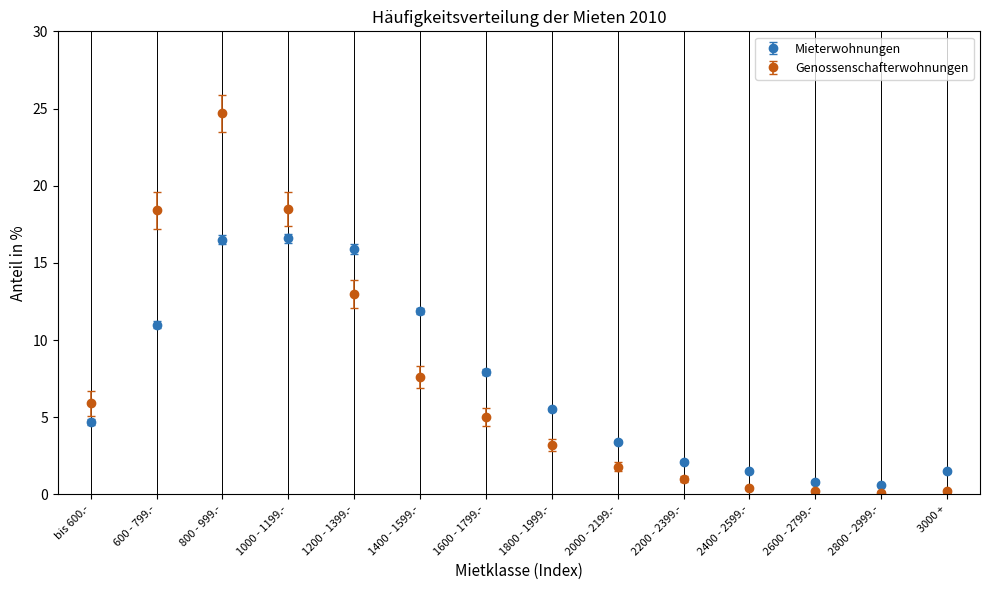

Which series changed the most between 800 - 999.- and 1000 - 1199.-?

Genossenschafterwohnungen